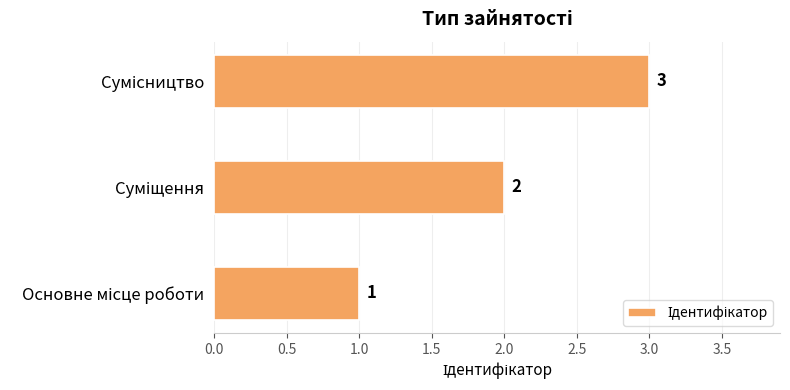

What is the sum of all values?

6